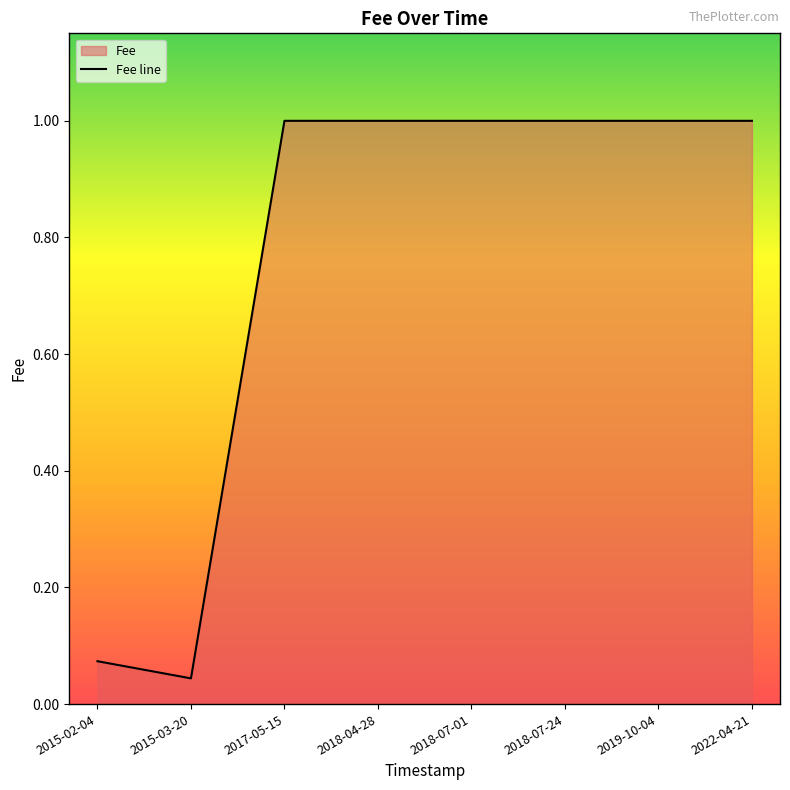

What is the sum of all values?

6.1